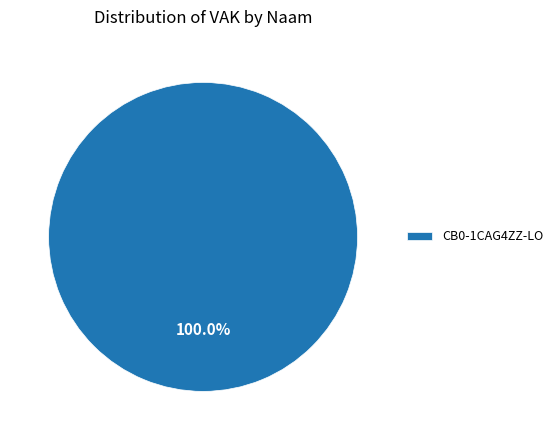

Which slice represents more than half of the pie?

CB0-1CAG4ZZ-LO